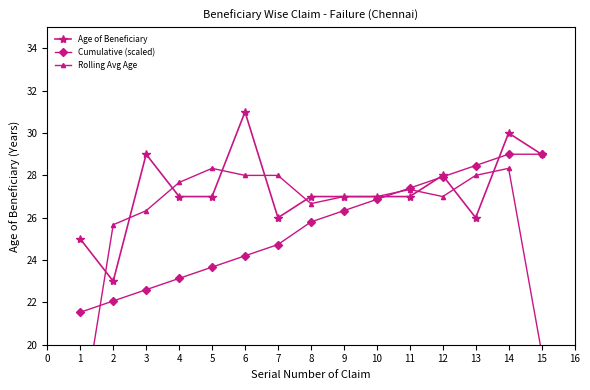

Is it true that Cumulative (scaled) equals 29.0 at 15?

True